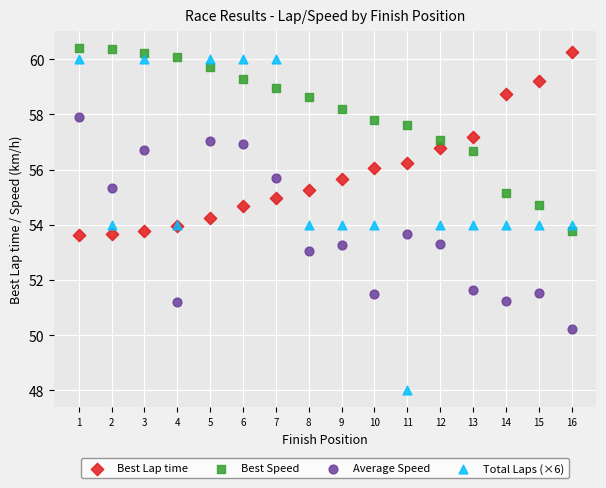

Which series has the largest Y range (max minus min)?

Total Laps (×6)